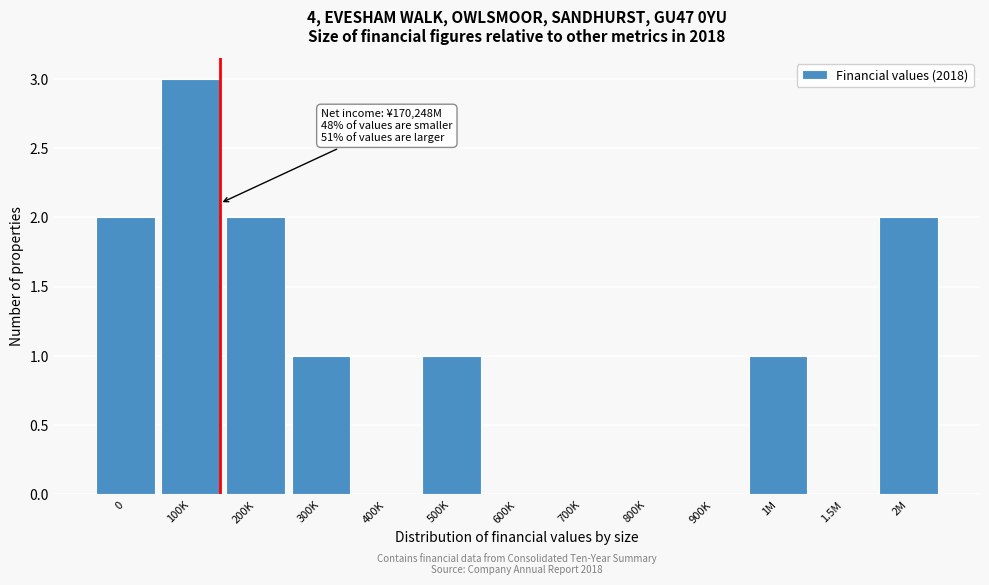

Reading left to right, extract all data points from this chart.

0=2	100K=3	200K=2	300K=1	400K=0	500K=1	600K=0	700K=0	800K=0	900K=0	1M=1	1.5M=0	2M=2